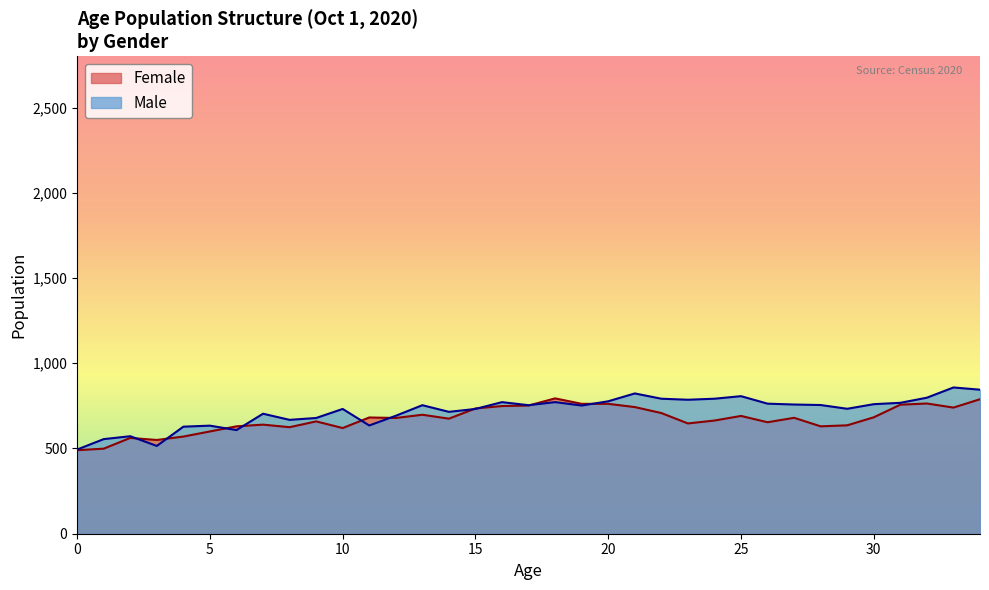

Is it true that Female equals 679 at 12?

True